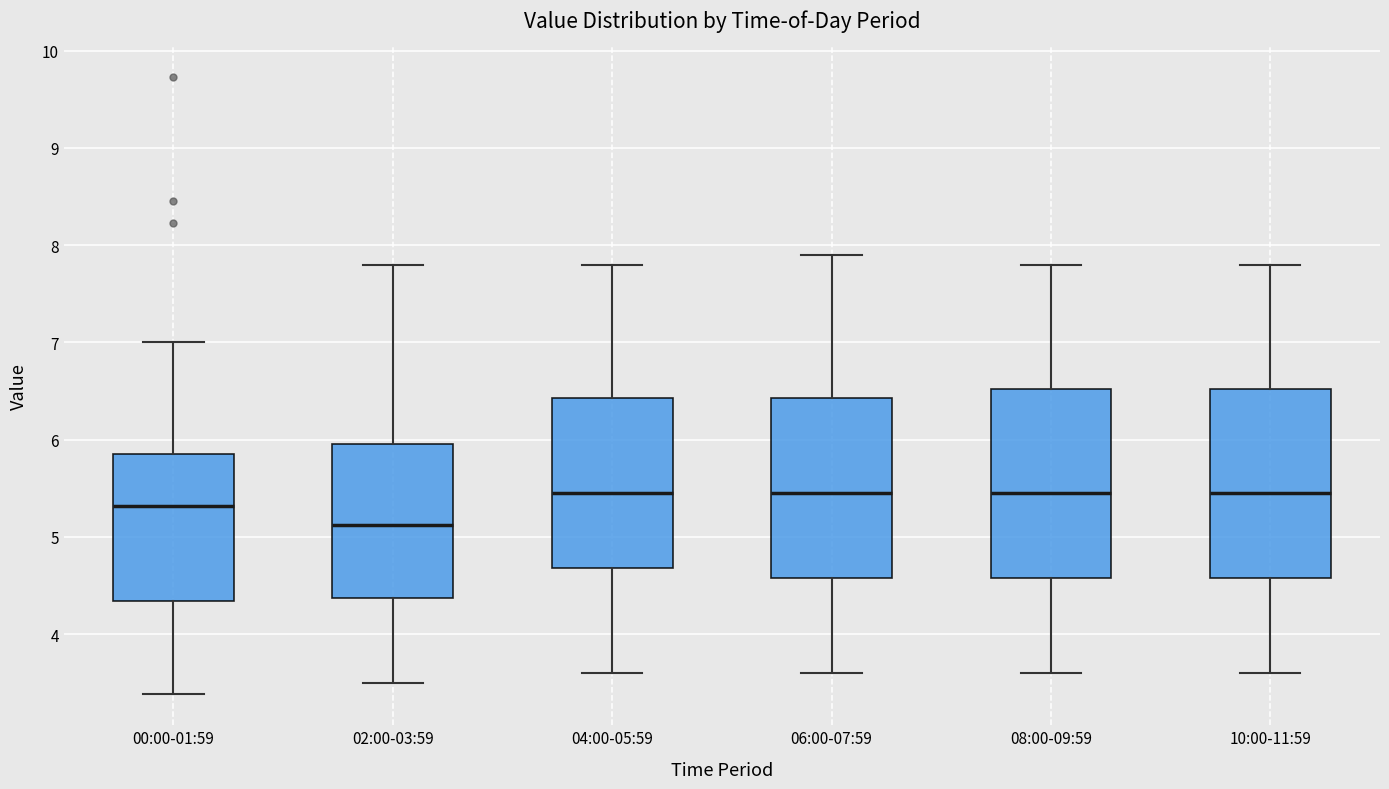

Where is the lower edge of the box for 08:00-09:59 on the y-axis? The values are not printed on the chart, so give them approximately, as read against the axis.

4.6